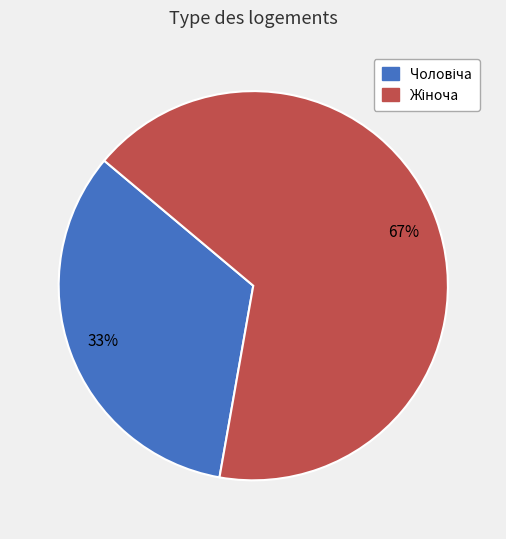

To the nearest percent, what is the average slice percentage?

50%